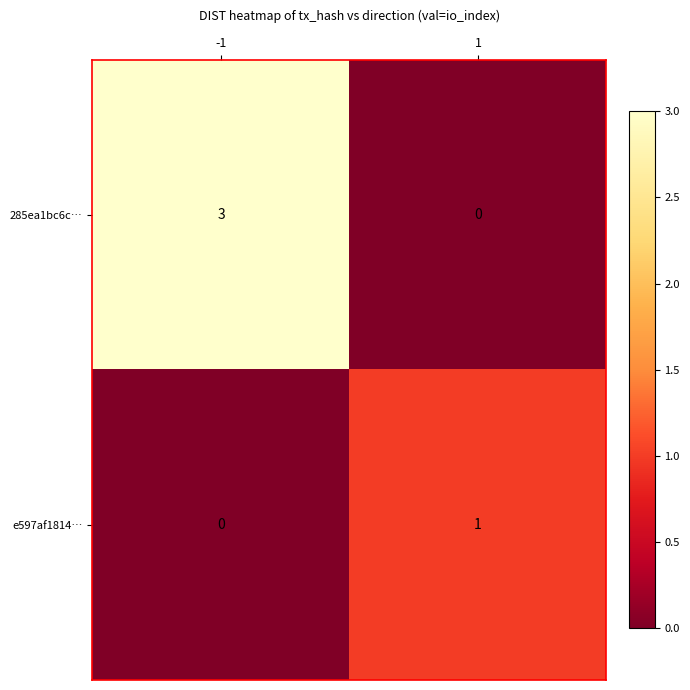

Which series changed the most between -1 and 1?

285ea1bc6c…